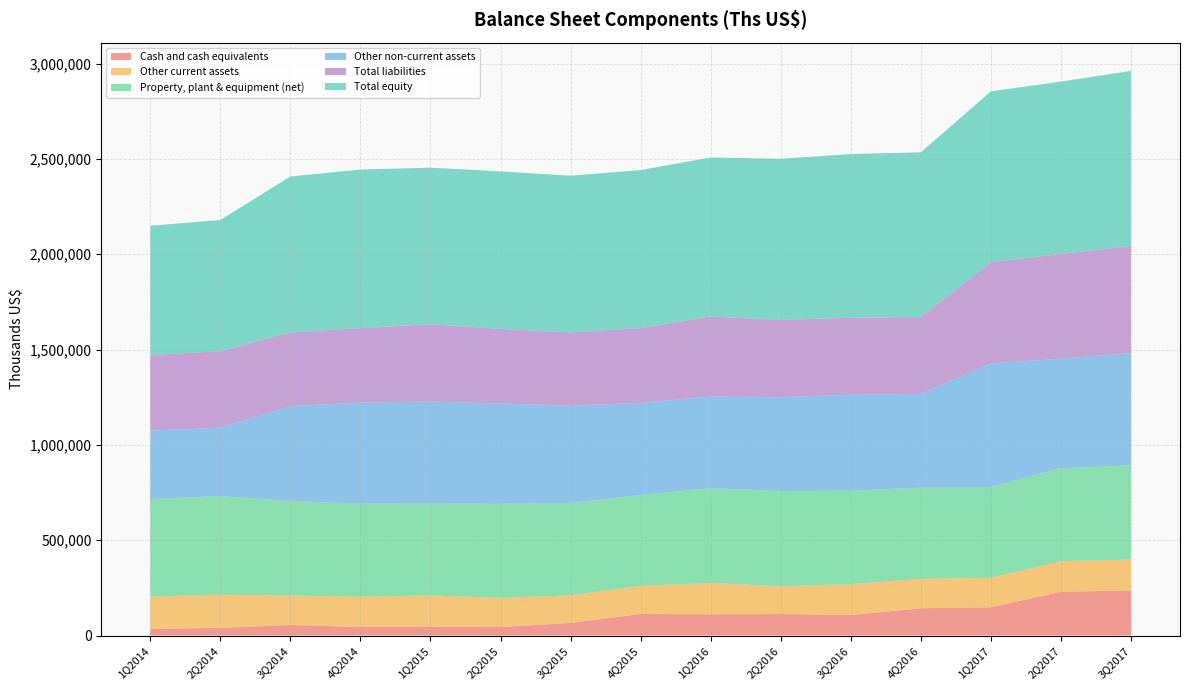

Reading left to right, extract all data points from this chart.

Cash and cash equivalents: 1Q2014=34853	2Q2014=40515	3Q2014=55482	4Q2014=44915	1Q2015=47077	2Q2015=44469	3Q2015=66008	4Q2015=113380	1Q2016=111376	2Q2016=112897	3Q2016=107898	4Q2016=143029	1Q2017=148043	2Q2017=229625	3Q2017=236398
Other current assets: 1Q2014=169511	2Q2014=173816	3Q2014=154500	4Q2014=158509	1Q2015=163475	2Q2015=152948	3Q2015=145023	4Q2015=146986	1Q2016=164618	2Q2016=145029	3Q2016=161858	4Q2016=154702	1Q2017=154522	2Q2017=160594	3Q2017=162396
Property, plant & equipment (net): 1Q2014=511489	2Q2014=517138	3Q2014=496130	4Q2014=487964	1Q2015=481243	2Q2015=493600	3Q2015=484633	4Q2015=476735	1Q2016=497192	2Q2016=500275	3Q2016=489583	4Q2016=478205	1Q2017=476945	2Q2017=487366	3Q2017=493806
Other non-current assets: 1Q2014=358914	2Q2014=358464	3Q2014=497877	4Q2014=530840	1Q2015=535304	2Q2015=526372	3Q2015=510341	4Q2015=483701	1Q2016=480671	2Q2016=492195	3Q2016=503515	4Q2016=491543	1Q2017=647687	2Q2017=575310	3Q2017=588319
Total liabilities: 1Q2014=395934	2Q2014=401429	3Q2014=385939	4Q2014=389927	1Q2015=405379	2Q2015=390909	3Q2015=384314	4Q2015=391419	1Q2016=419410	2Q2016=405488	3Q2016=404281	4Q2016=402948	1Q2017=530654	2Q2017=549095	3Q2017=561906
Total equity: 1Q2014=678833	2Q2014=688504	3Q2014=818050	4Q2014=832301	1Q2015=821720	2Q2015=826480	3Q2015=821691	4Q2015=829383	1Q2016=834447	2Q2016=844908	3Q2016=858573	4Q2016=864531	1Q2017=896543	2Q2017=903800	3Q2017=919013